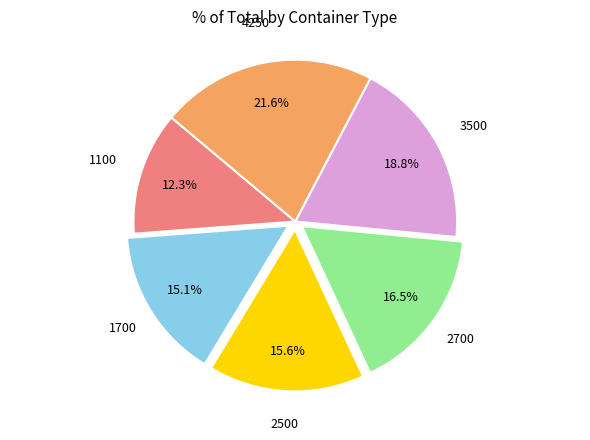

Is there any slice that represents more than half of the pie?

No